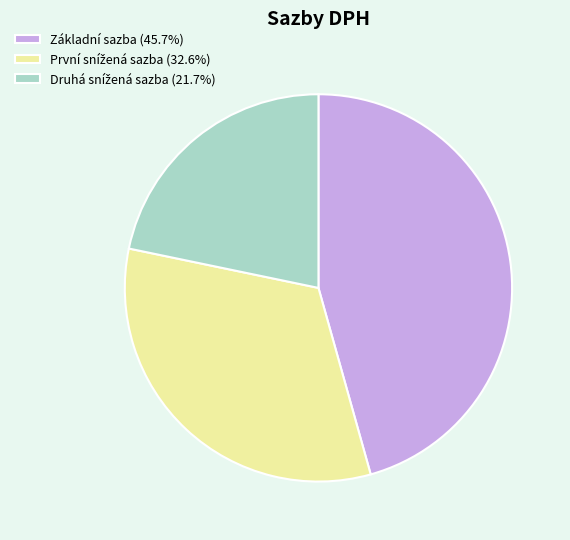

What is the largest slice in the pie chart?

Základní sazba